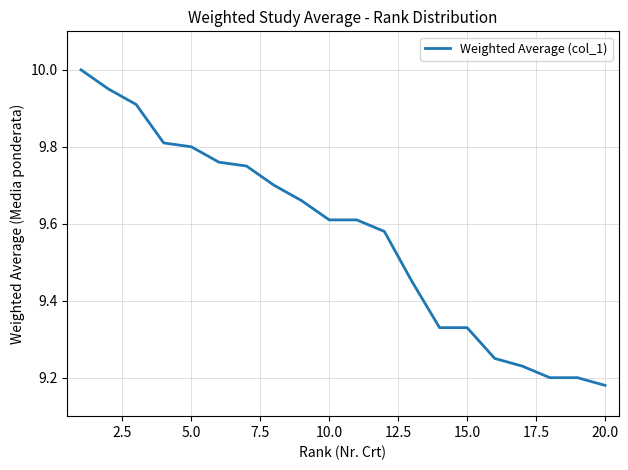

What is the maximum value shown in the chart?

10.0